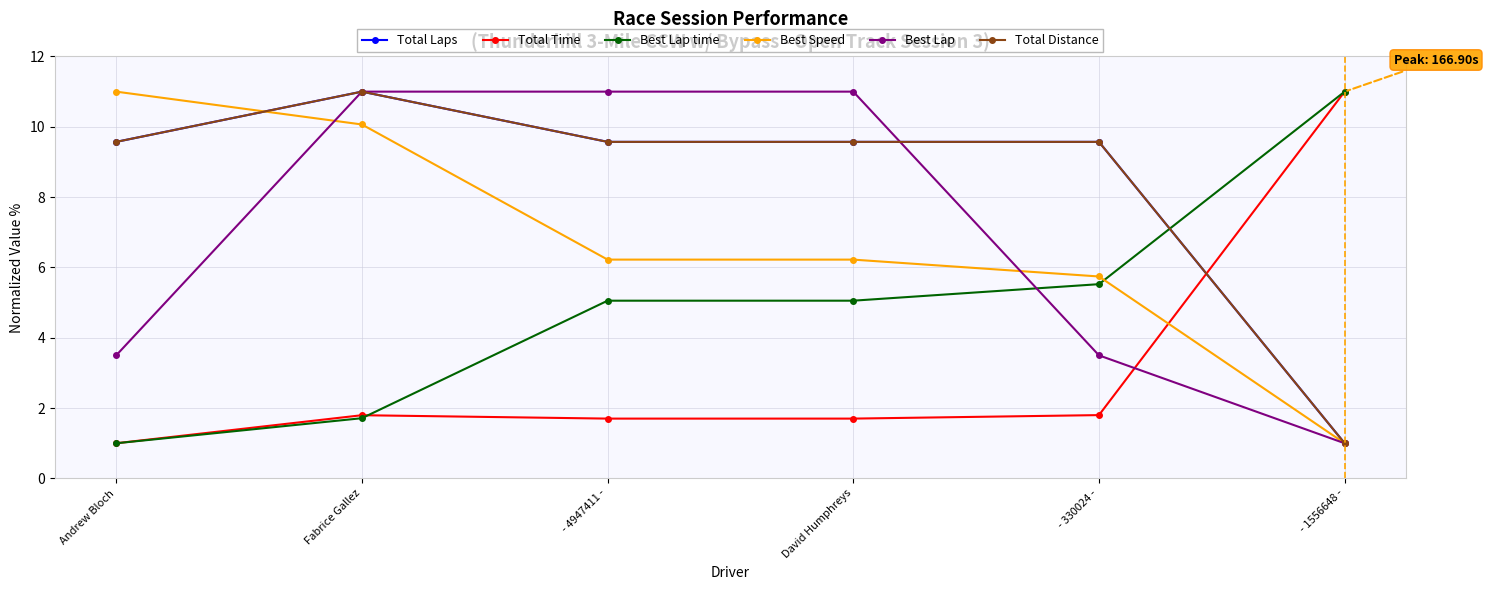

At which category is the sum across all series the highest?

Fabrice Gallez